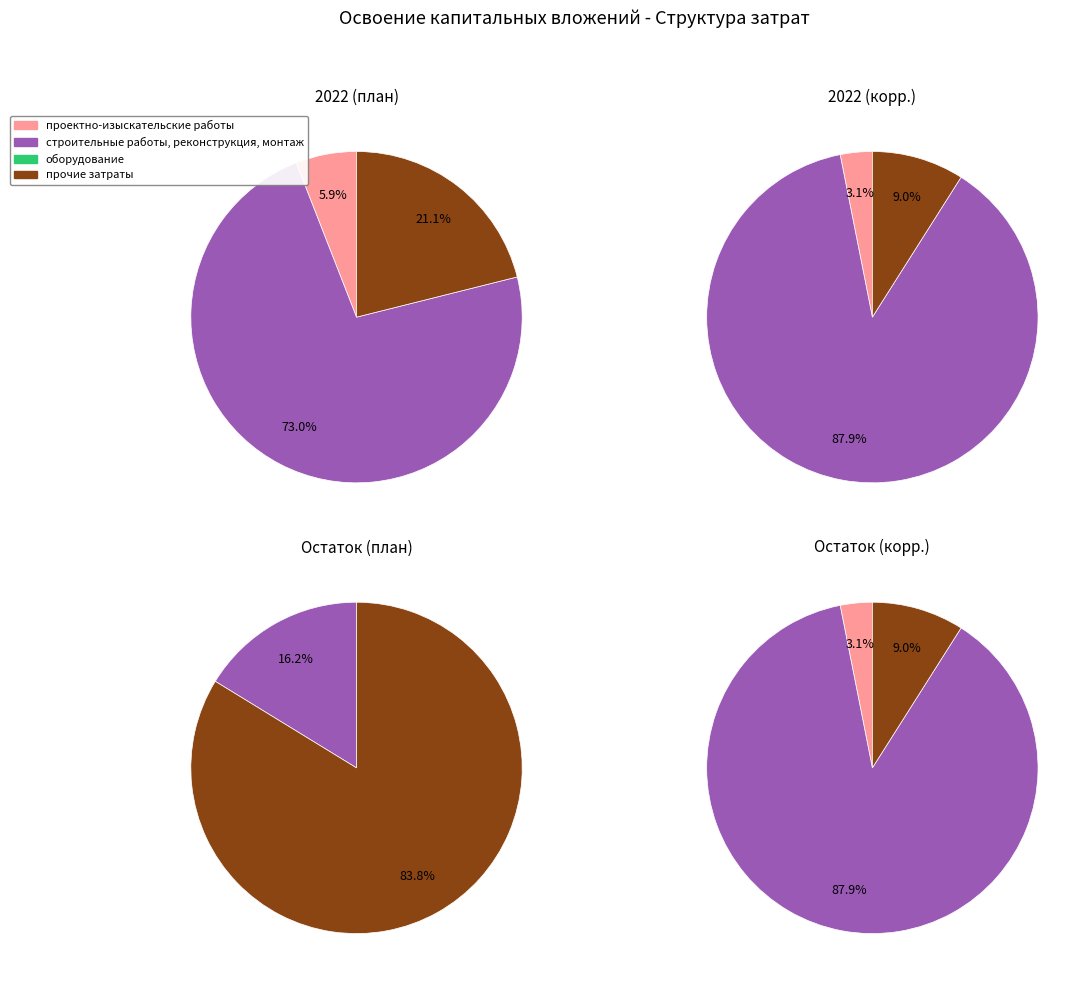

Is there any slice that represents more than half of the pie?

Yes